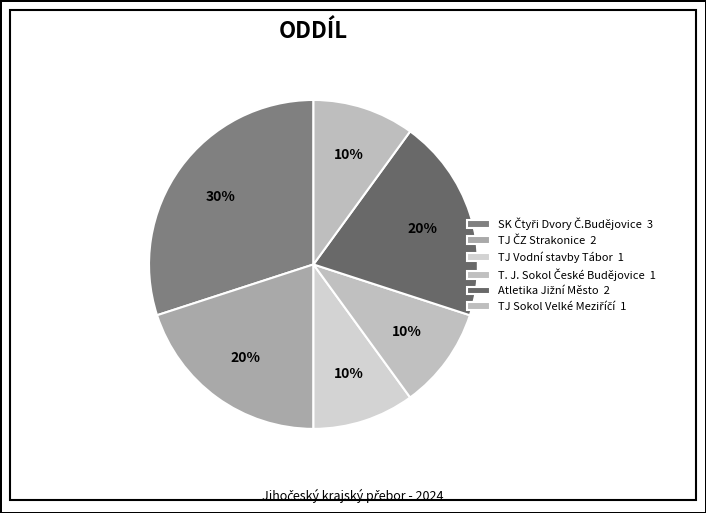

How many slices are in this pie chart?

6